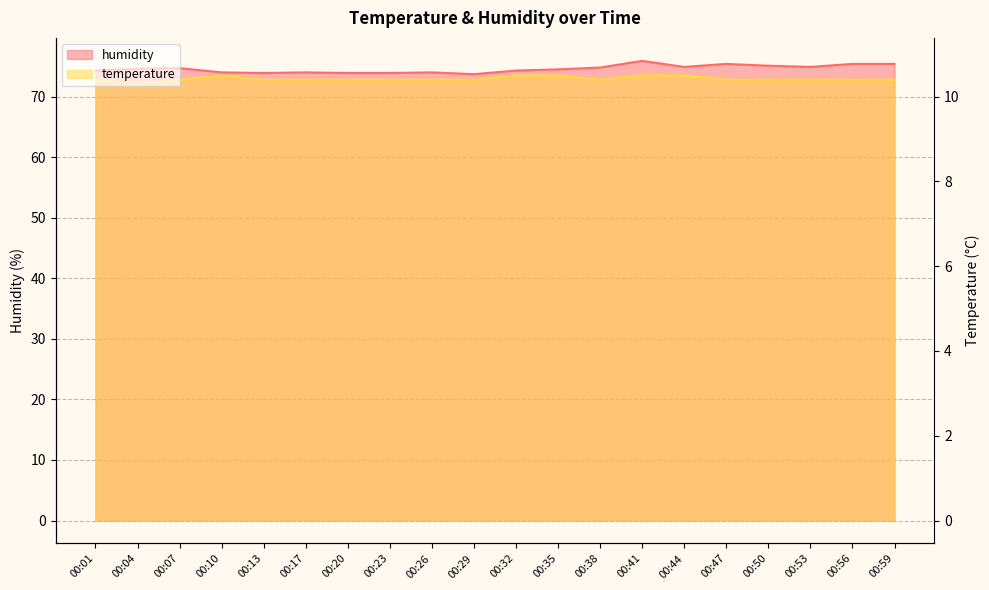

Which series changed the most between 00:29 and 00:53?

humidity